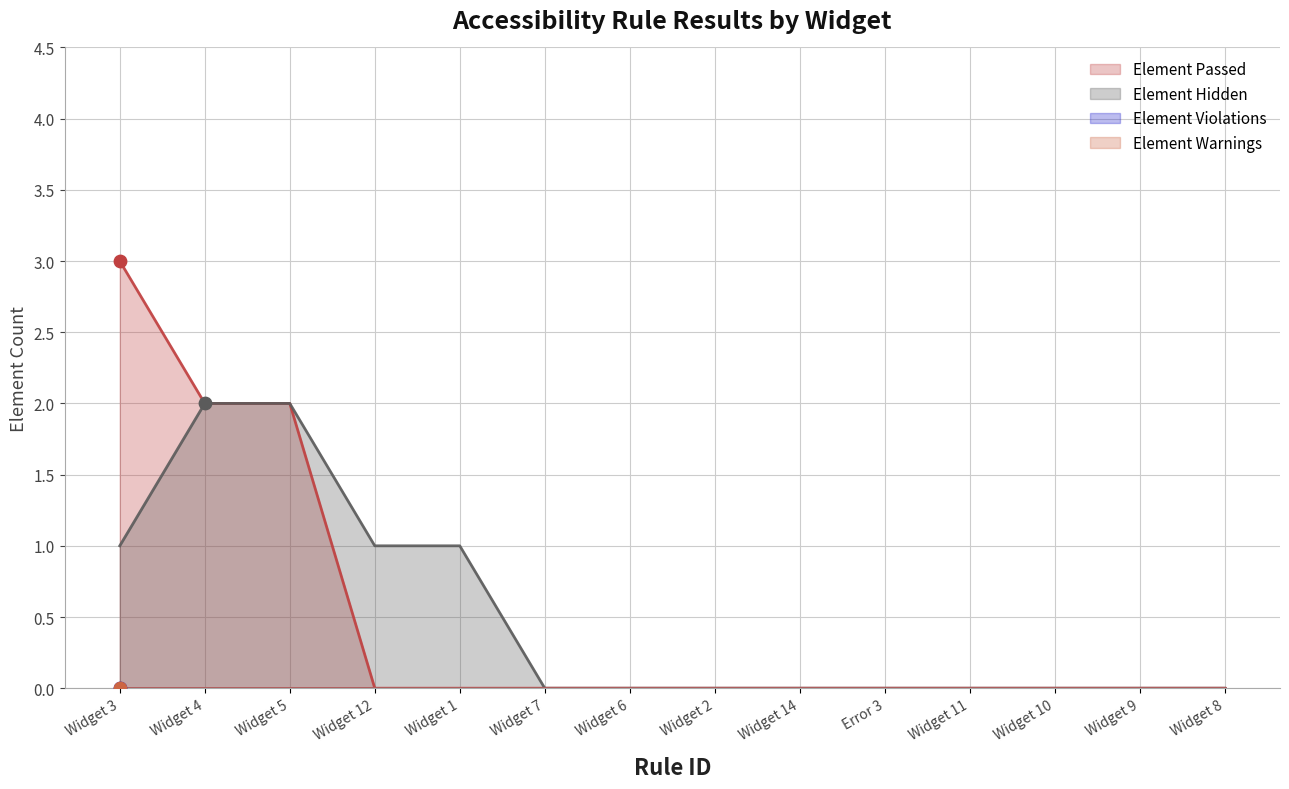

At which category is the sum across all series the highest?

Widget 3